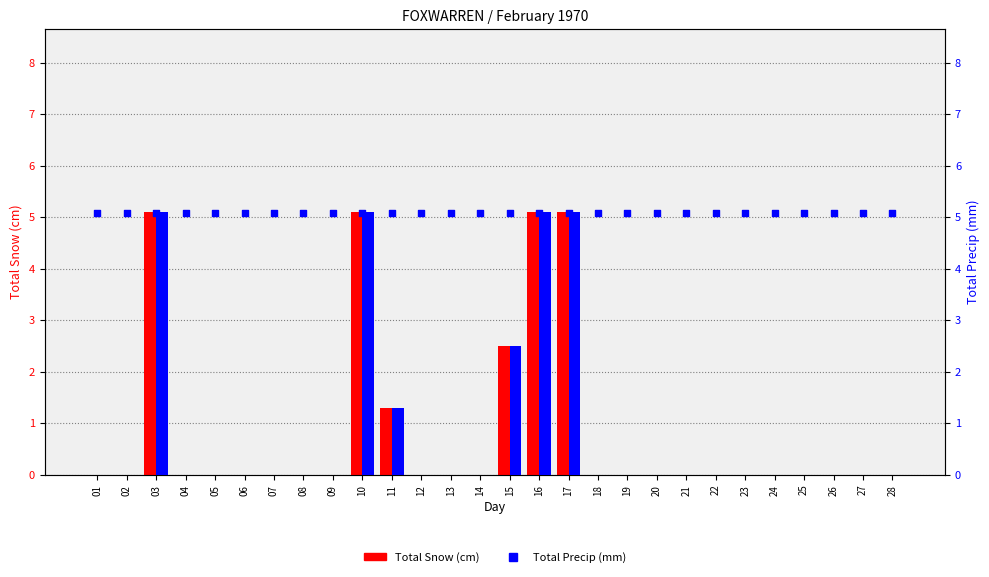

At which category is the sum across all series the highest?

03